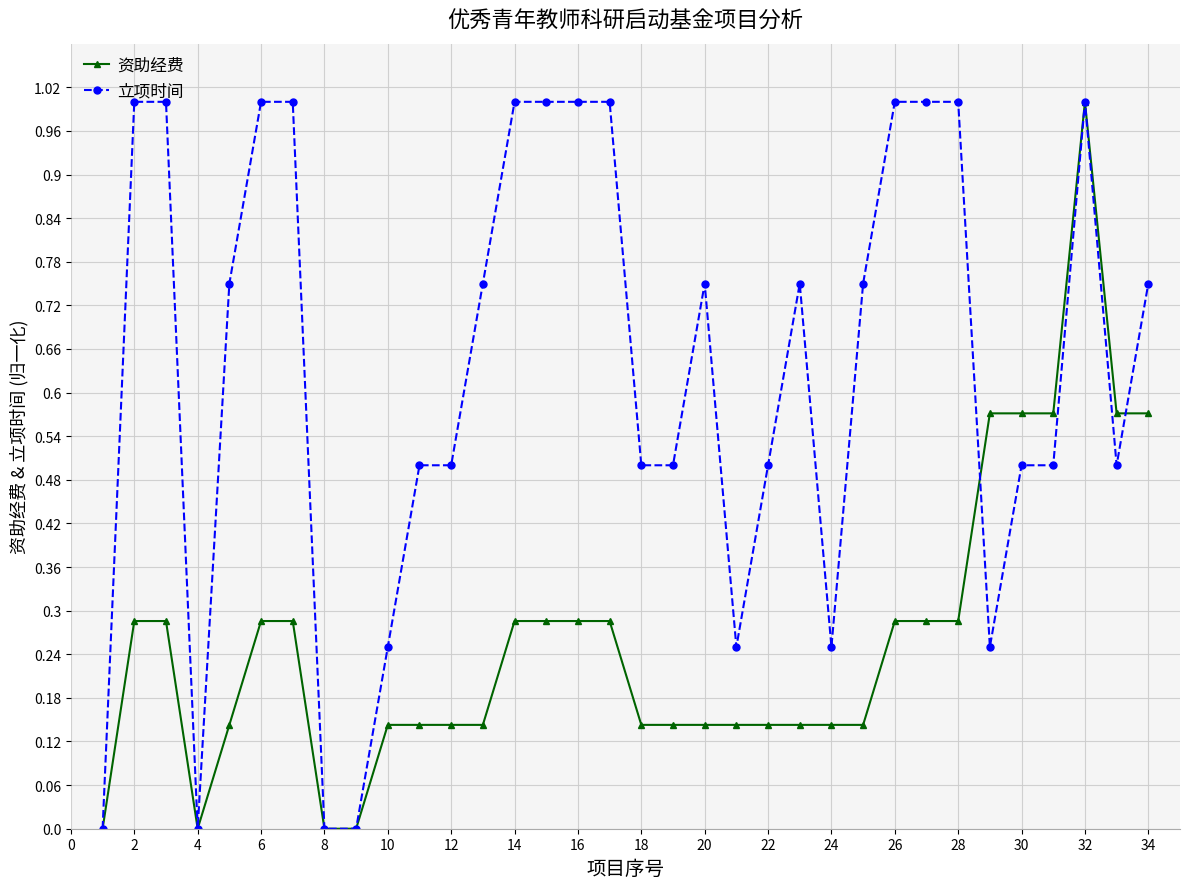

Which series has the largest total across all categories?

立项时间